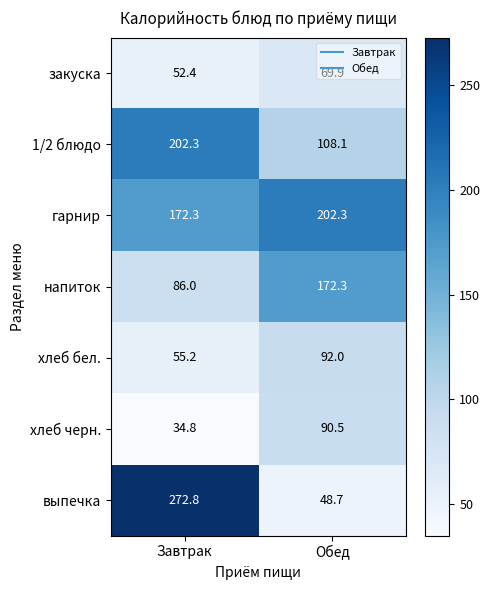

What is the sum of the закуска values at Завтрак and Обед?

122.3